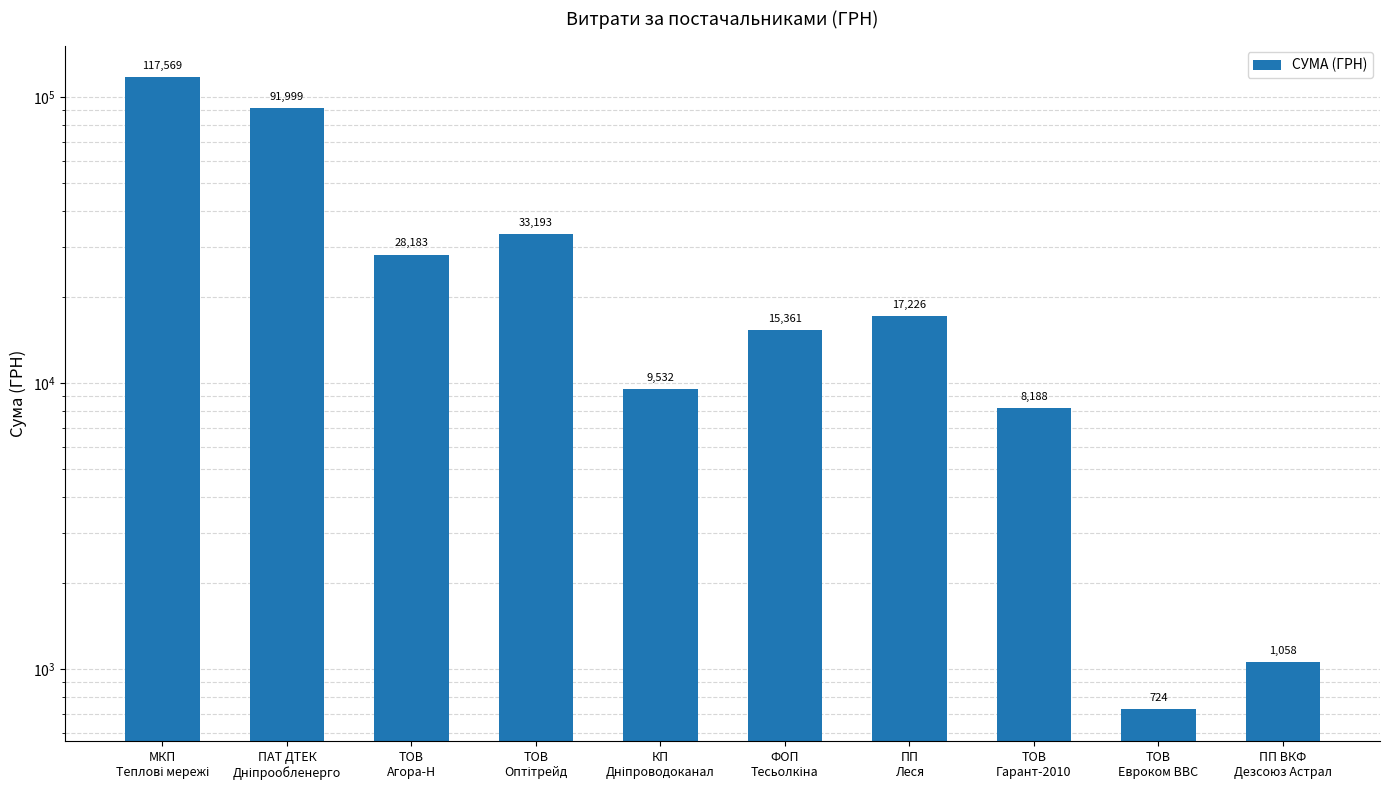

What is the change in value from КП
Дніпроводоканал to ПП ВКФ
Дезсоюз Астрал?

-8474.3